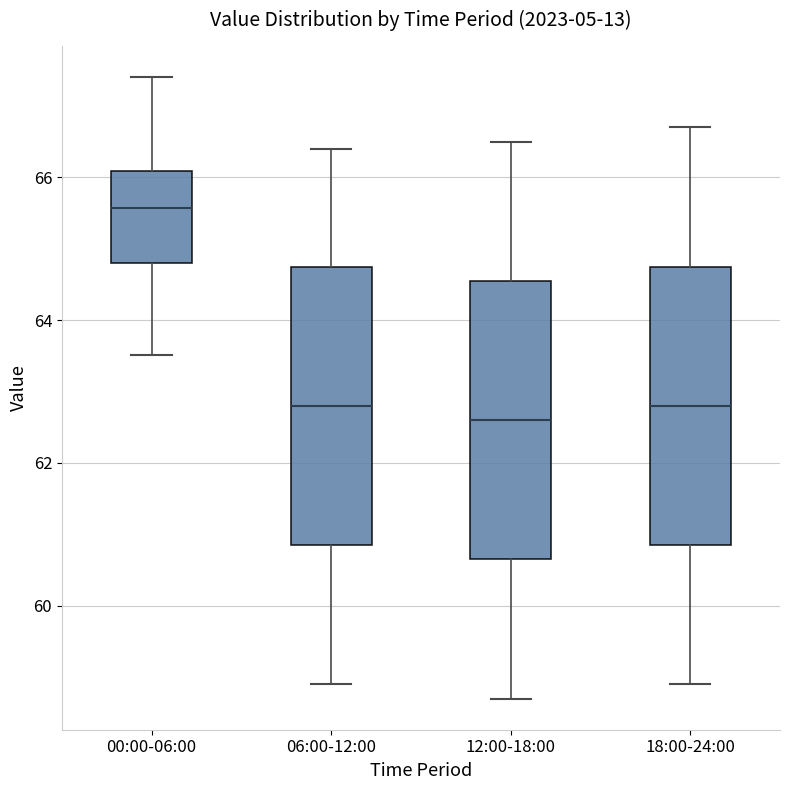

Reading left to right, read every box against the y-axis: the position of its median line, the range the box covers, and the ends of its whiskers. The values are not printed on the chart, so give them approximately, as read against the axis.

00:00-06:00: median 65.6, box 64.8 to 66.0, whiskers 63.6 to 67.4
06:00-12:00: median 62.8, box 60.8 to 64.8, whiskers 59.0 to 66.4
12:00-18:00: median 62.6, box 60.6 to 64.6, whiskers 58.8 to 66.6
18:00-24:00: median 62.8, box 60.8 to 64.8, whiskers 59.0 to 66.8